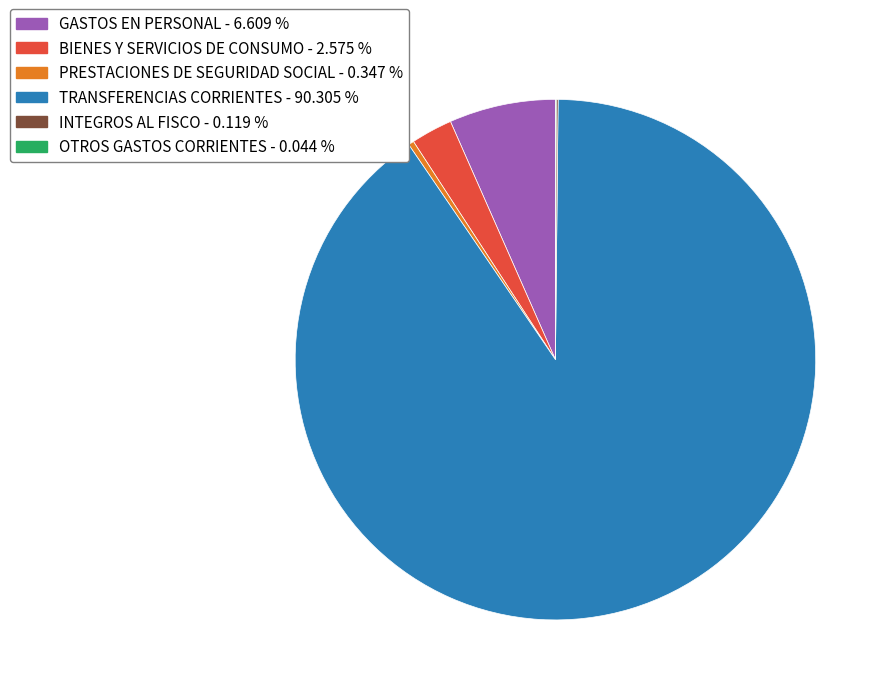

The TRANSFERENCIAS CORRIENTES slice represents 90% of the pie. True or false?

True